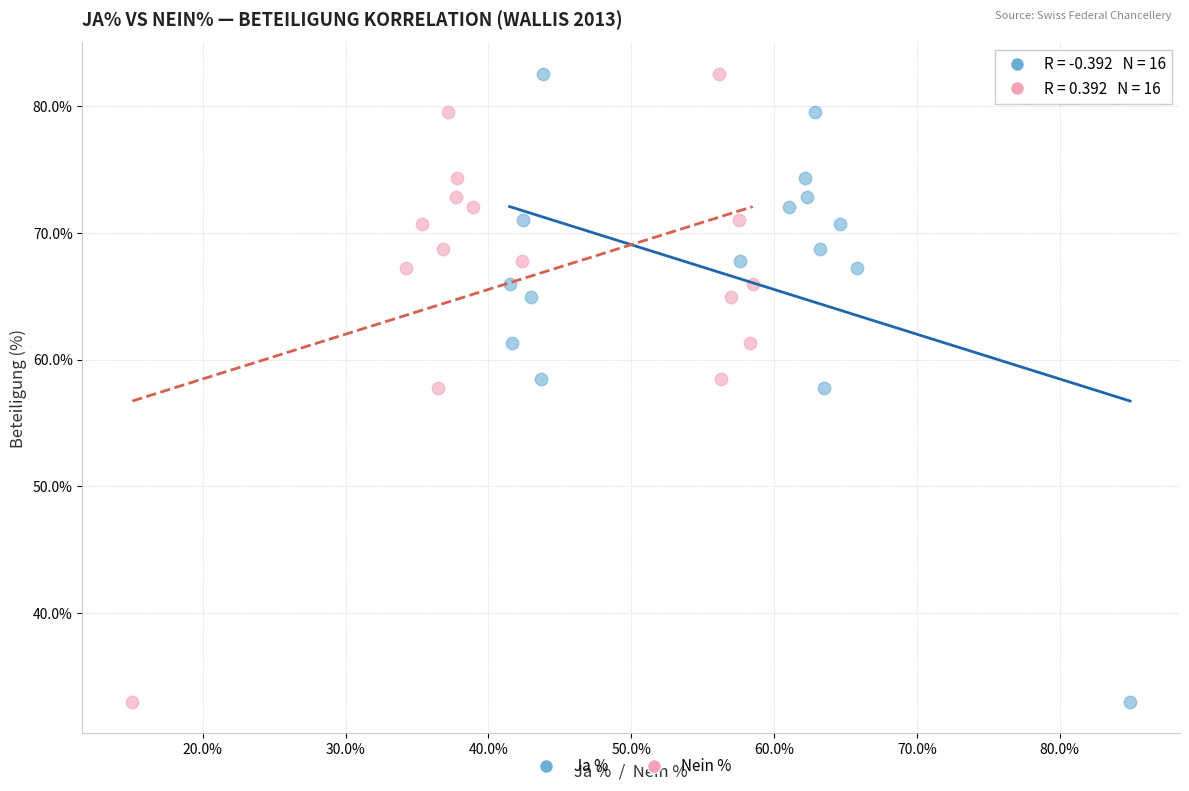

What are all the series names shown in the legend?

Ja %, Nein %